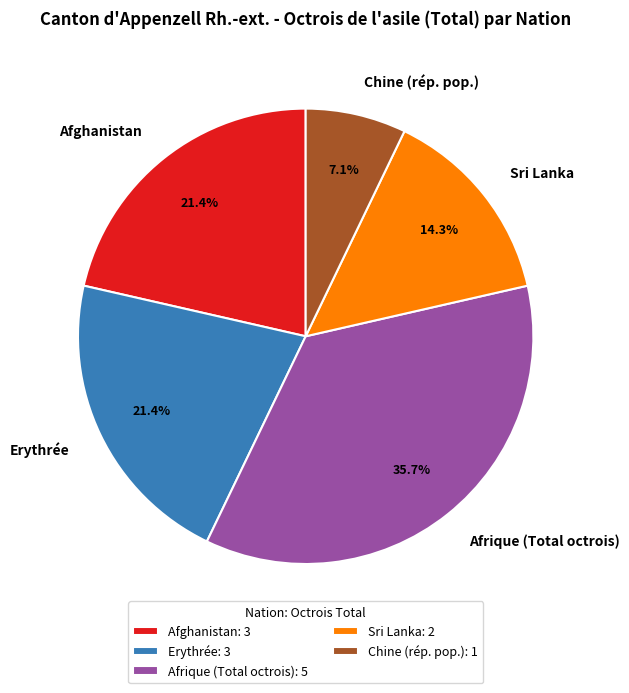

Between Afghanistan and Sri Lanka, which is larger?

Afghanistan